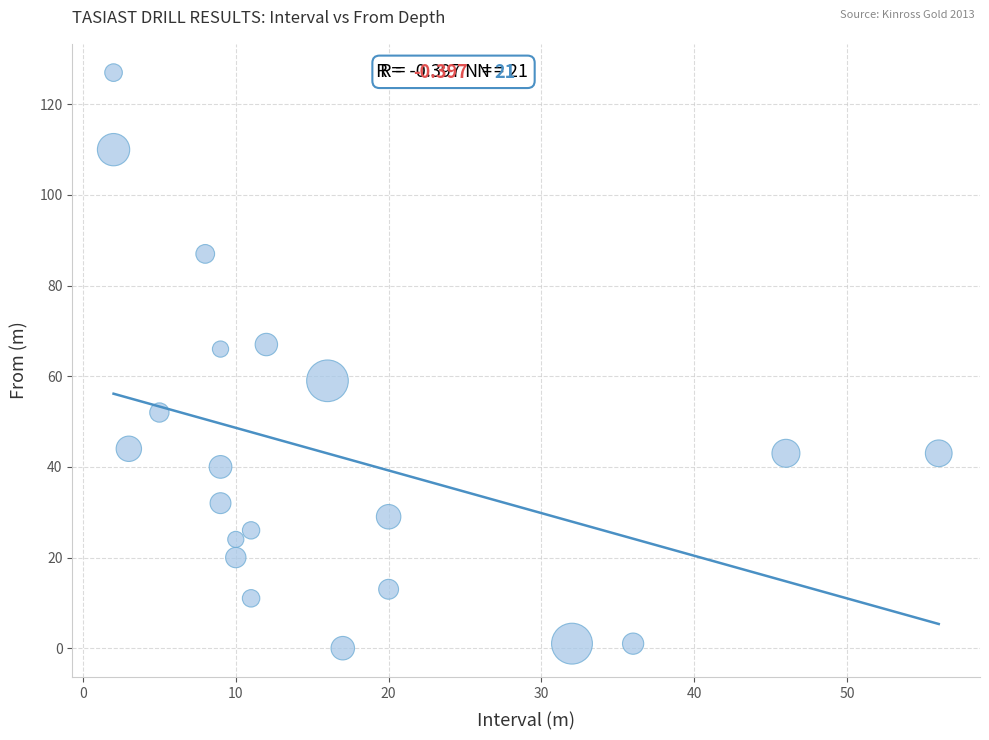

What is the range of X values (max minus min)?

54